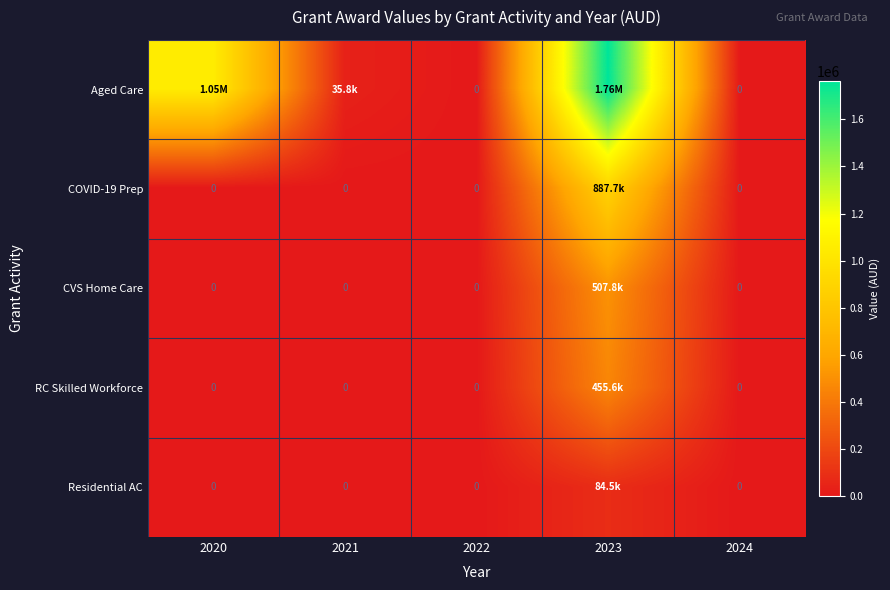

Is the value of COVID-19 Prep at 2023 greater than the value of Residential AC at 2021?

Yes